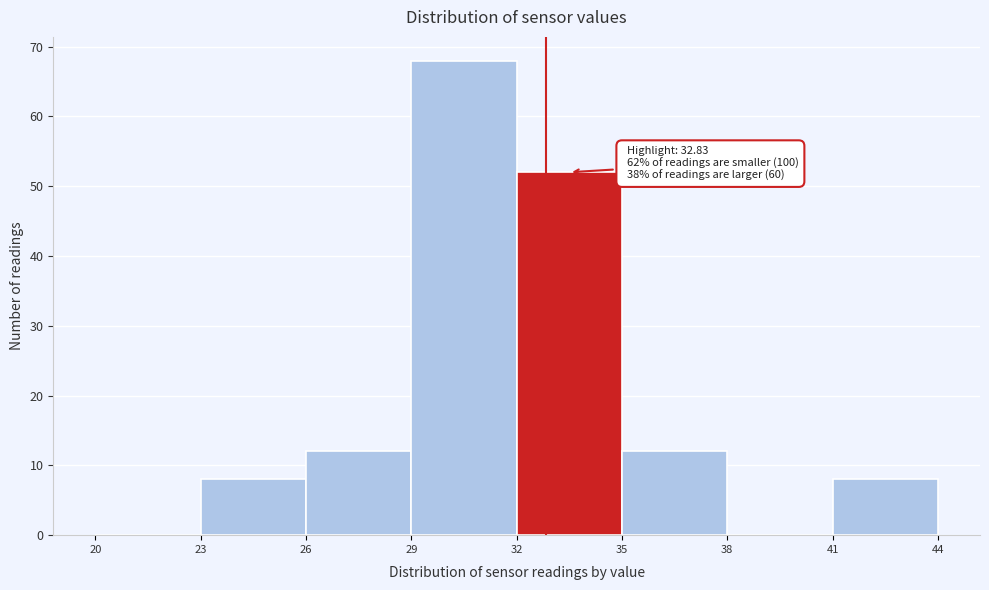

Over which range of the x-axis is the bar tallest?

29 to 32